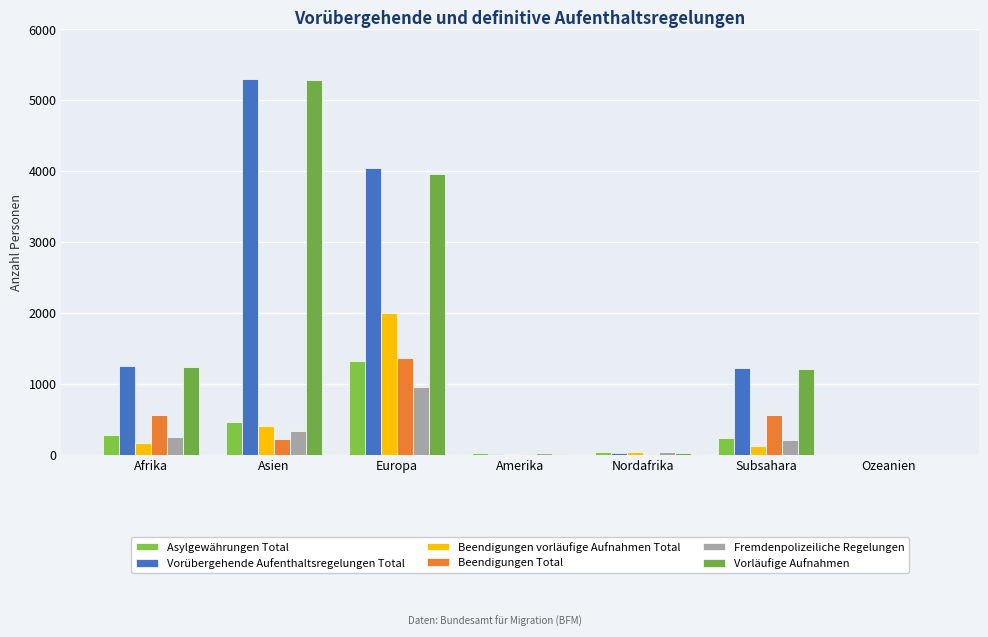

Between Ozeanien and Afrika, which is larger?

Afrika